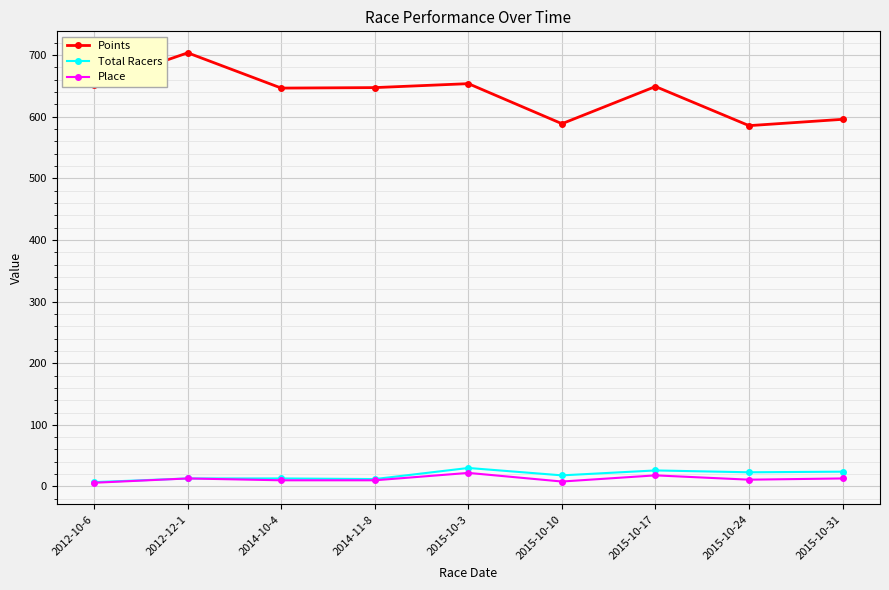

How many distinct data groups are displayed?

3